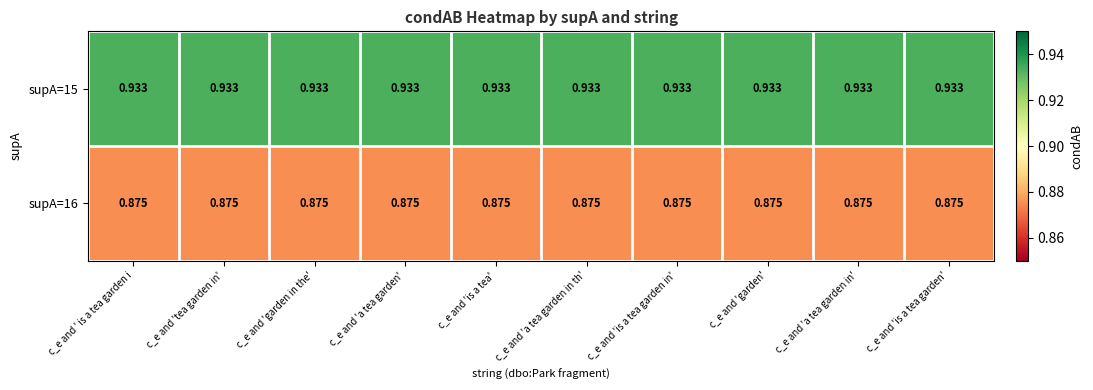

How many data points does each series have?

10